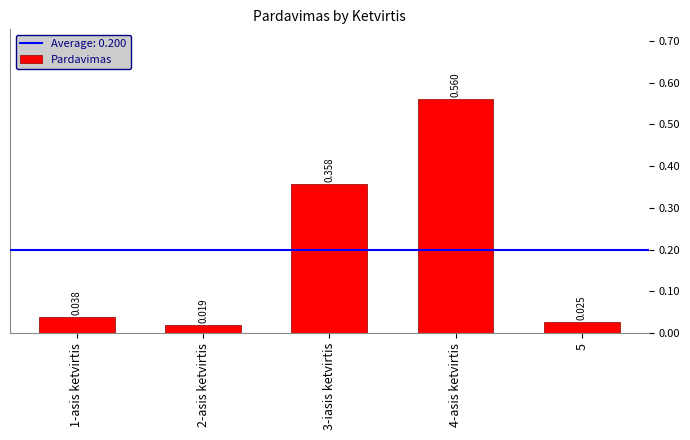

What is the label of the 1st bar from the left?

1-asis ketvirtis